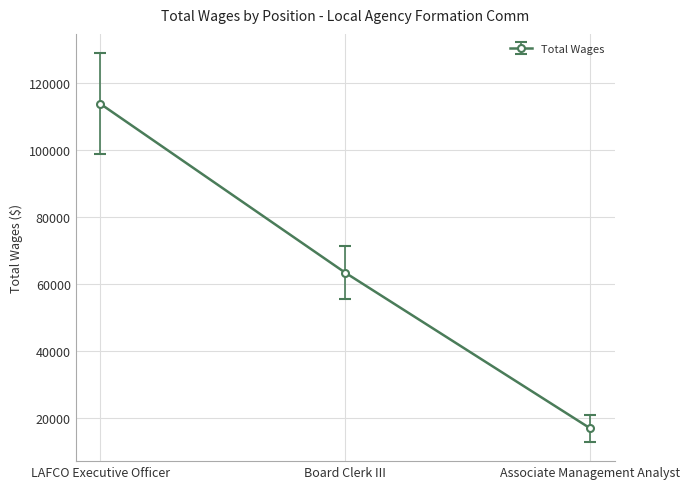

What is the label of the 1st point from the right?

Associate Management Analyst